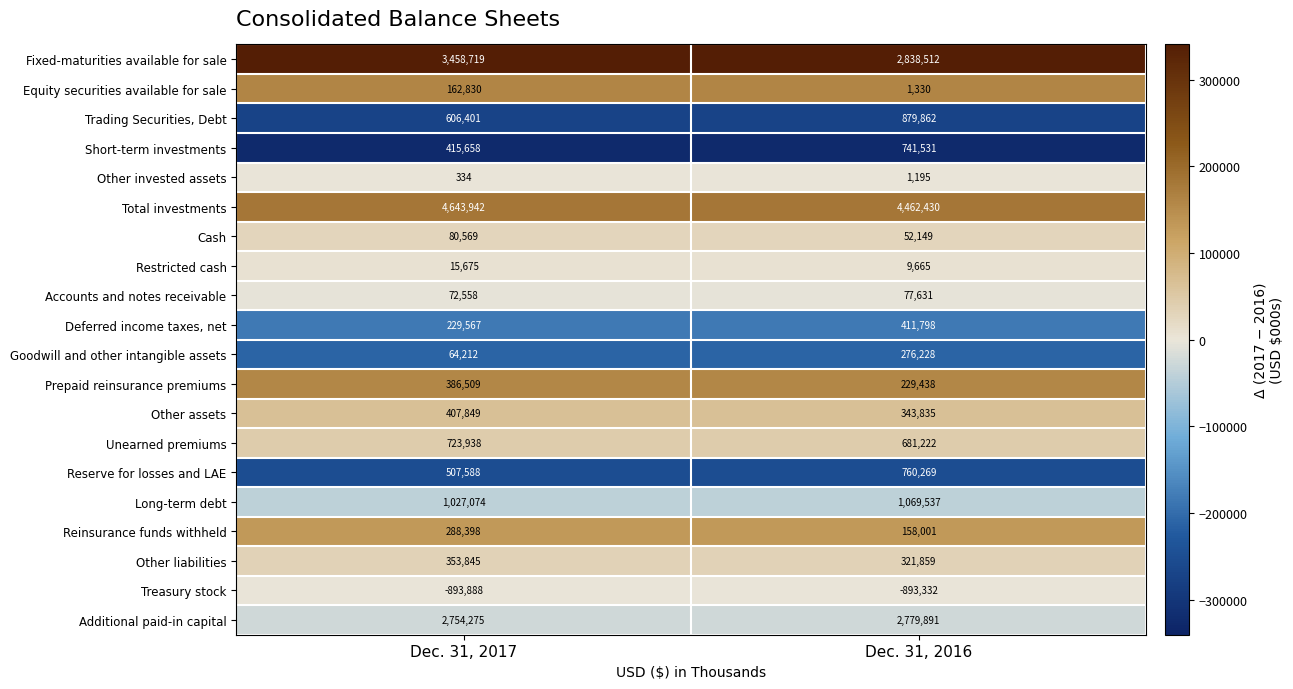

What is the highest value of the Unearned premiums series?

723938